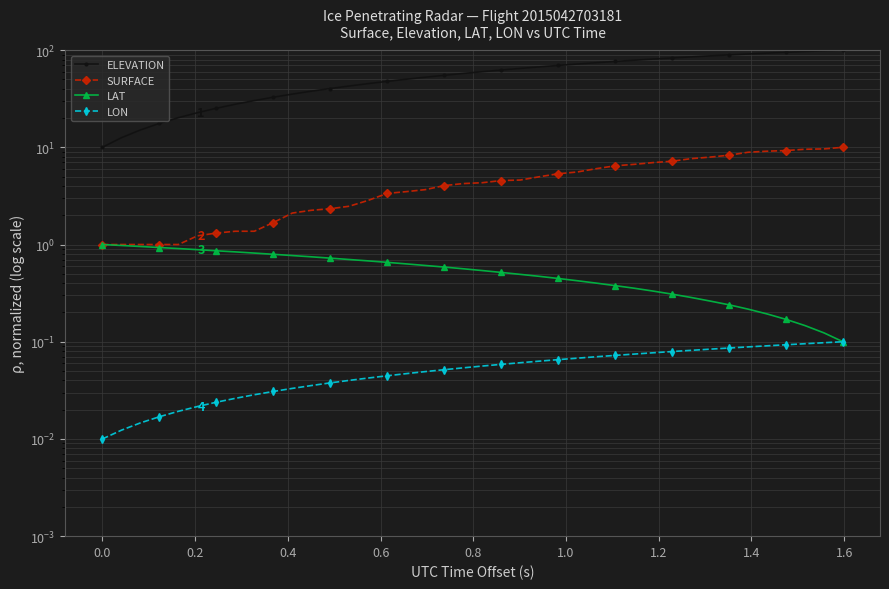

Which series has the widest spread of values?

ELEVATION